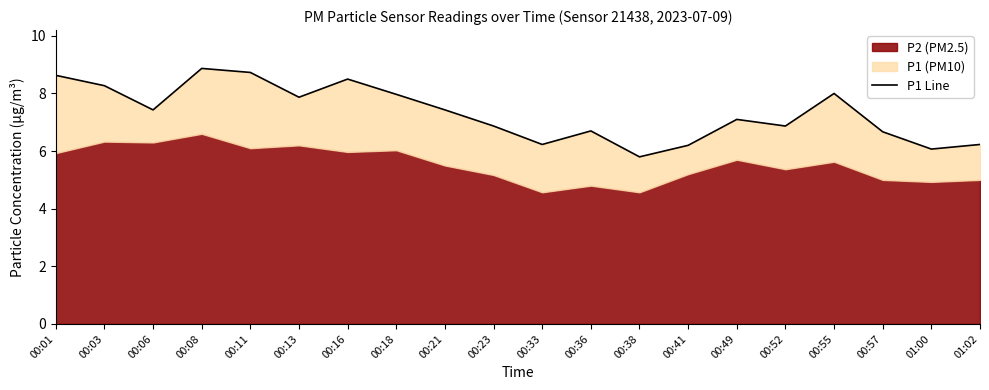

The value at 00:36 is 3.0. True or false?

False